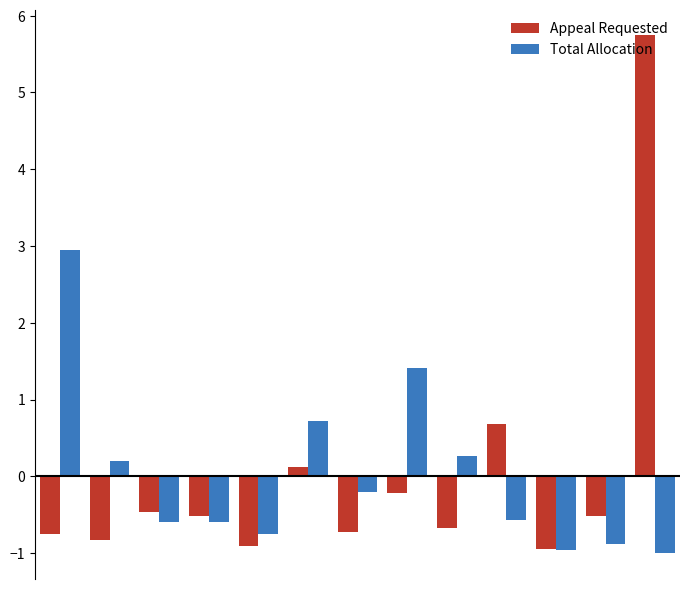

List the series in order of their peak value, highest first.

Appeal Requested, Total Allocation